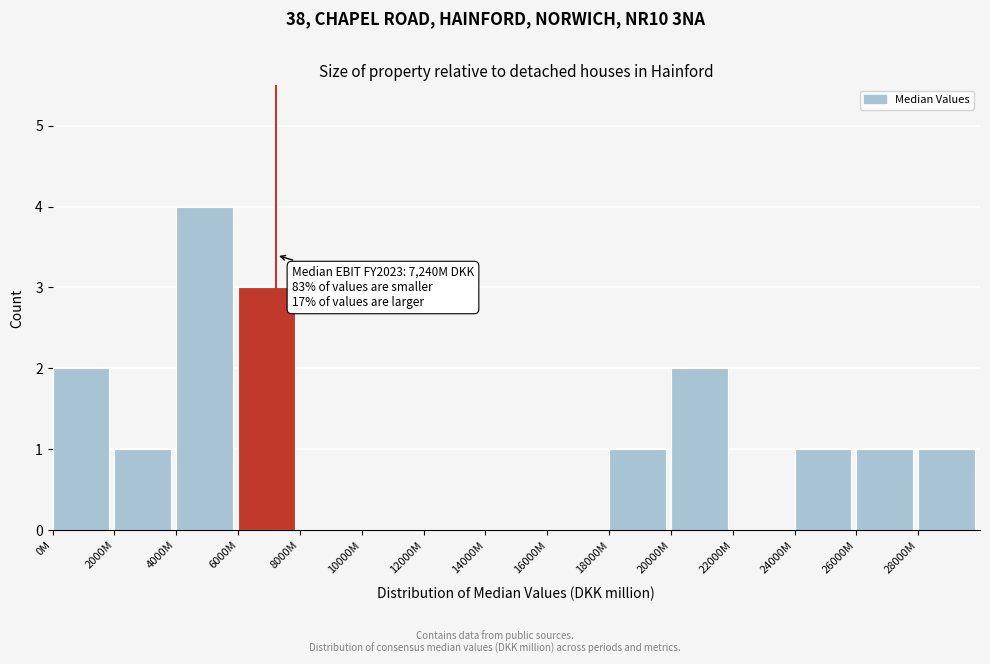

Reading left to right, extract all data points from this chart.

0M=2	2000M=1	4000M=4	6000M=3	8000M=0	10000M=0	12000M=0	14000M=0	16000M=0	18000M=1	20000M=2	22000M=0	24000M=1	26000M=1	28000M=1